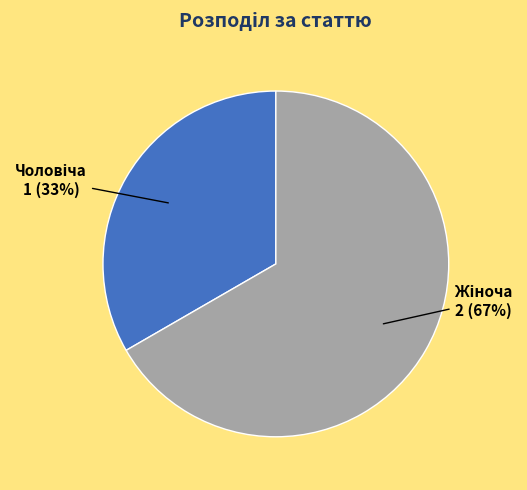

To the nearest percent, what is the average slice percentage?

50%